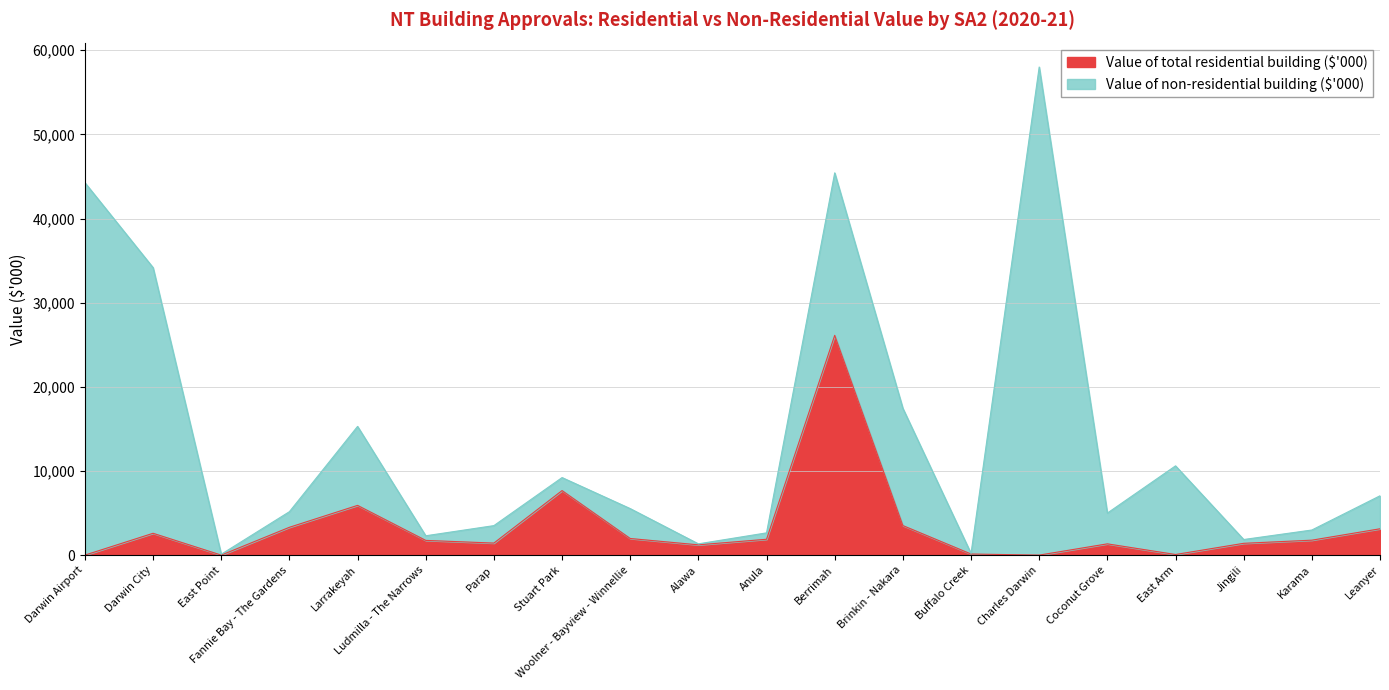

Rank the categories by value from lowest to highest.

Darwin Airport, East Point, Charles Darwin, East Arm, Buffalo Creek, Alawa, Coconut Grove, Jingili, Parap, Ludmilla - The Narrows, Karama, Anula, Woolner - Bayview - Winnellie, Darwin City, Leanyer, Fannie Bay - The Gardens, Brinkin - Nakara, Larrakeyah, Stuart Park, Berrimah